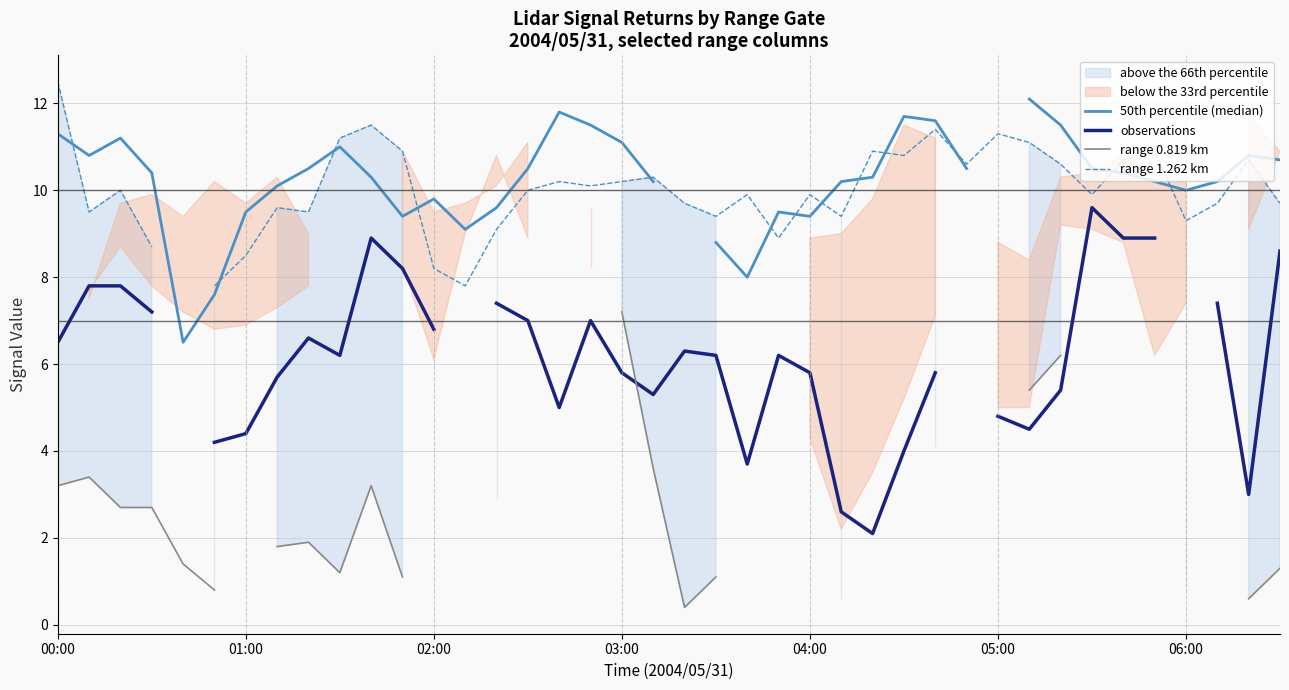

What is the difference between the second highest and second lowest values in the 50th percentile (median) series?

3.9